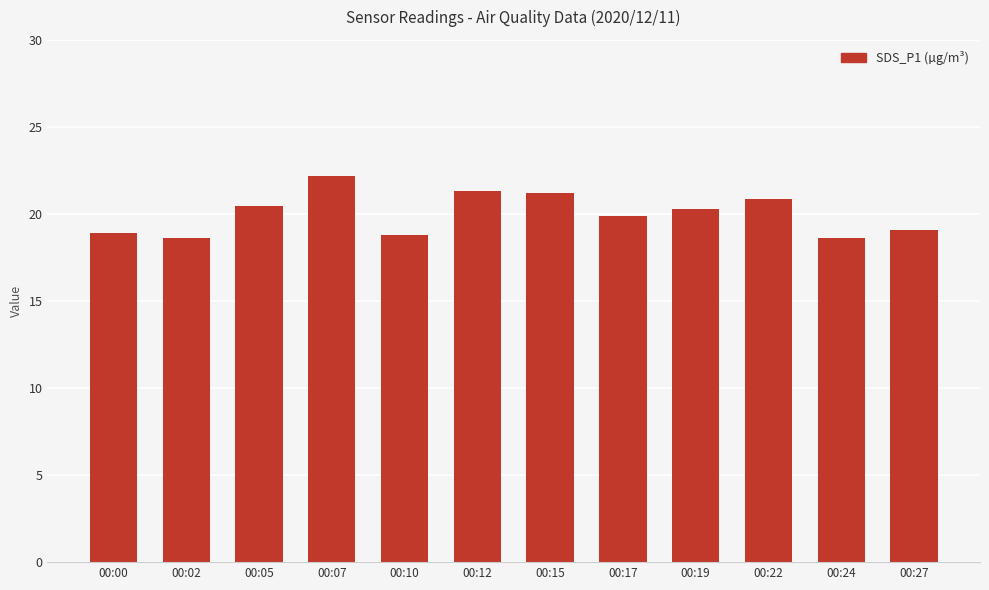

Are the bars grouped side by side (vs. stacked)?

No